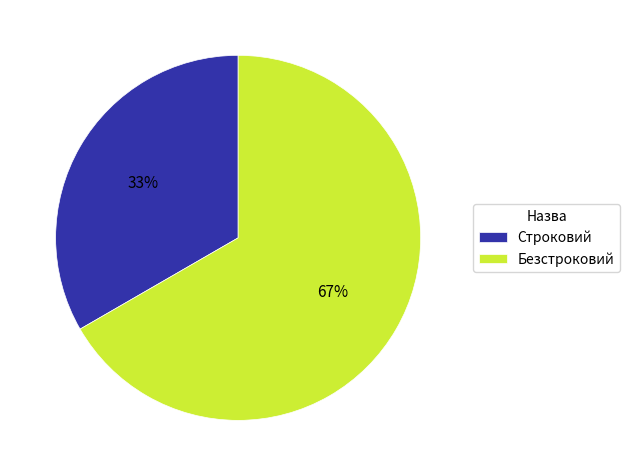

Is Безстроковий the majority of the pie?

Yes